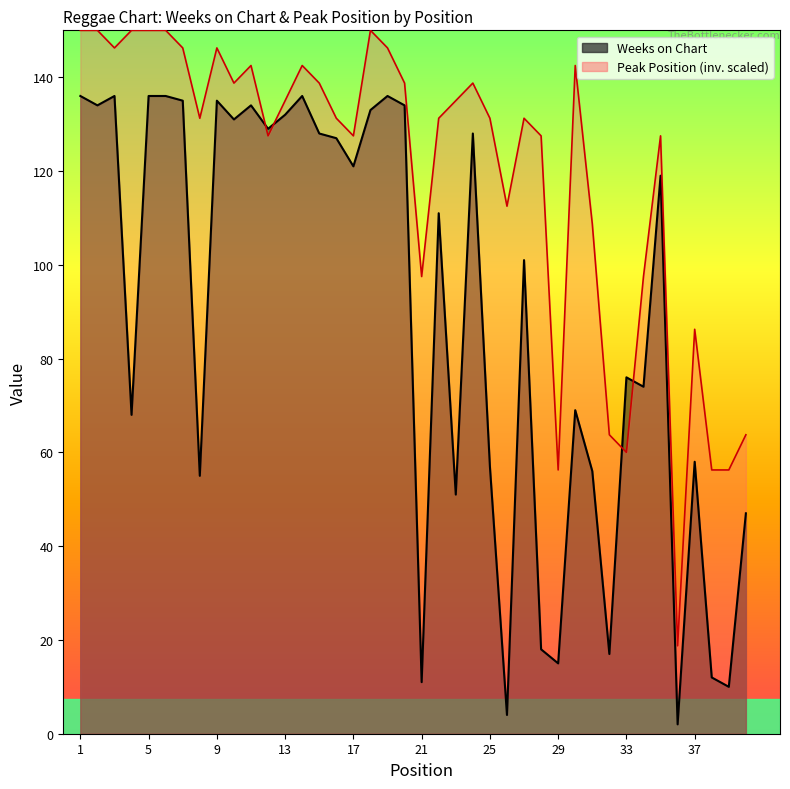

How many data points in Peak Position are above 131?

24